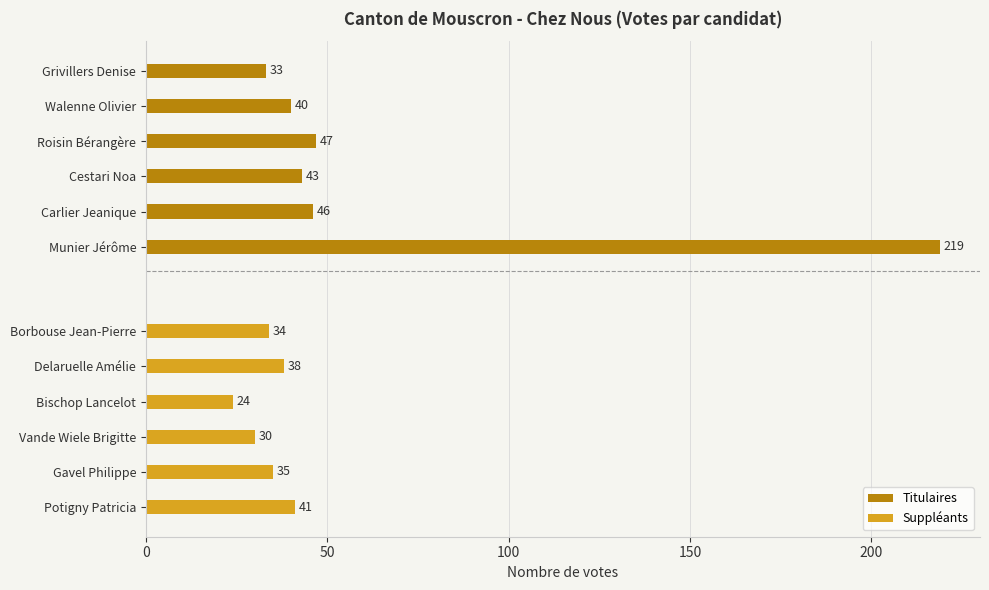

Reading right to left, extract all data points from this chart.

Titulaires: 33	40	47	43	46	219
Suppléants: 34	38	24	30	35	41